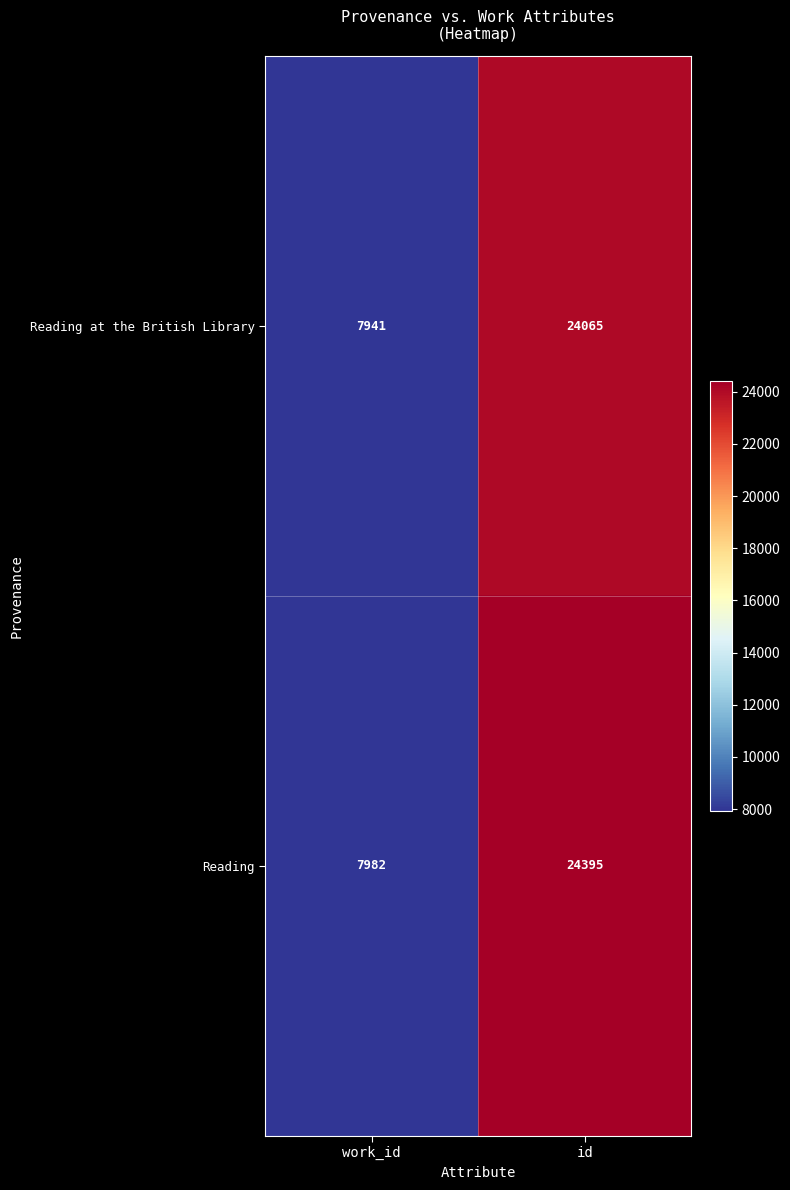

At how many categories does at least one series exceed 21336?

1